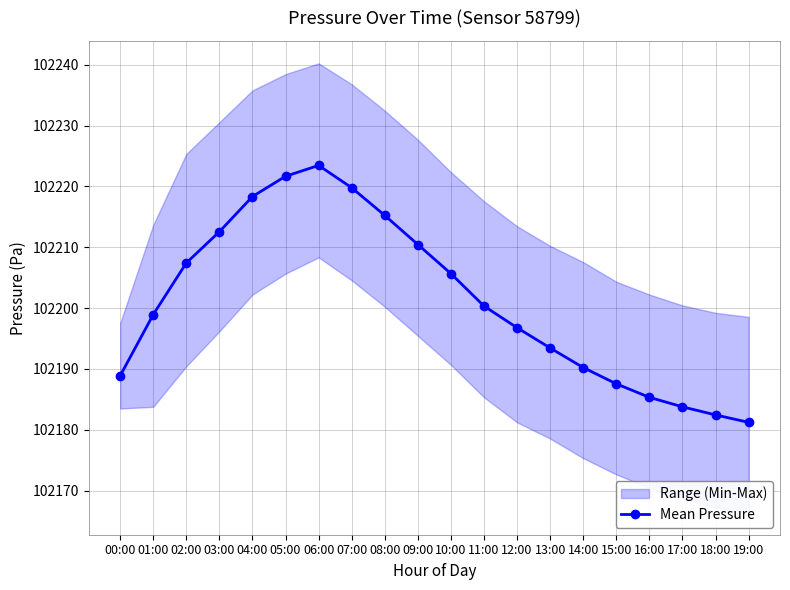

Where is the first local maximum?

06:00